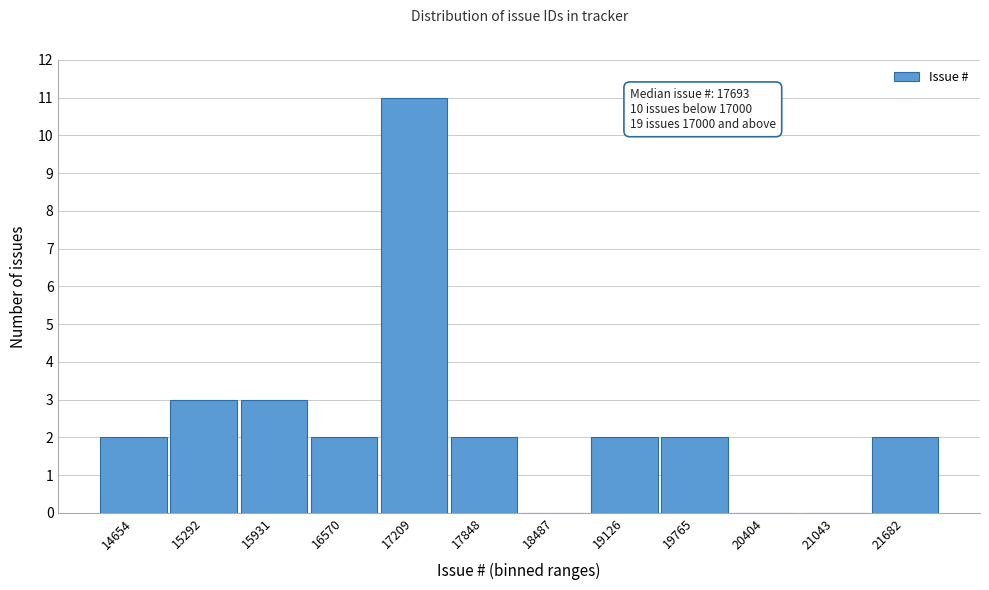

Reading left to right, what are all the values shown in this chart?

14654=2	15292=3	15931=3	16570=2	17209=11	17848=2	18487=0	19126=2	19765=2	20404=0	21043=0	21682=2